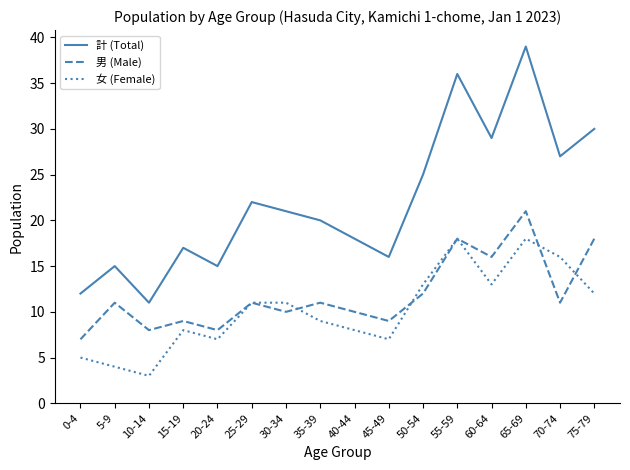

Which series has the largest range (max minus min)?

計 (Total)